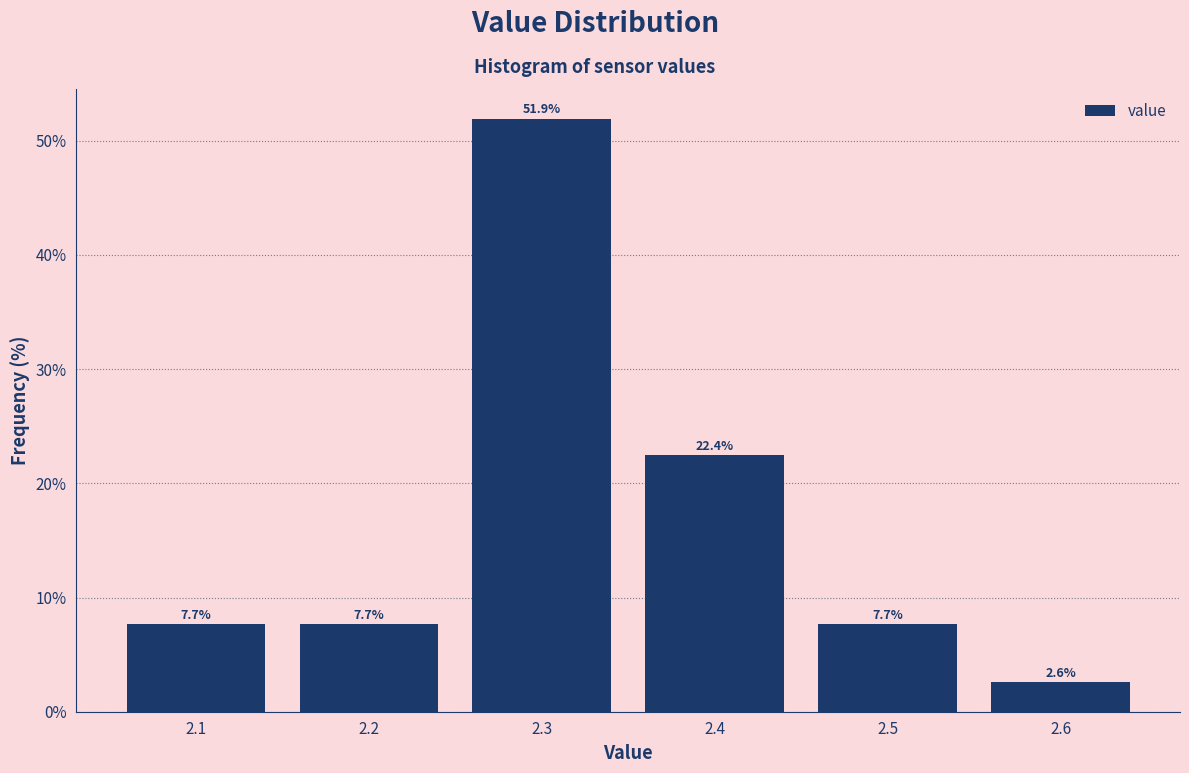

Over which range of the x-axis is the bar tallest?

2.25 to 2.35